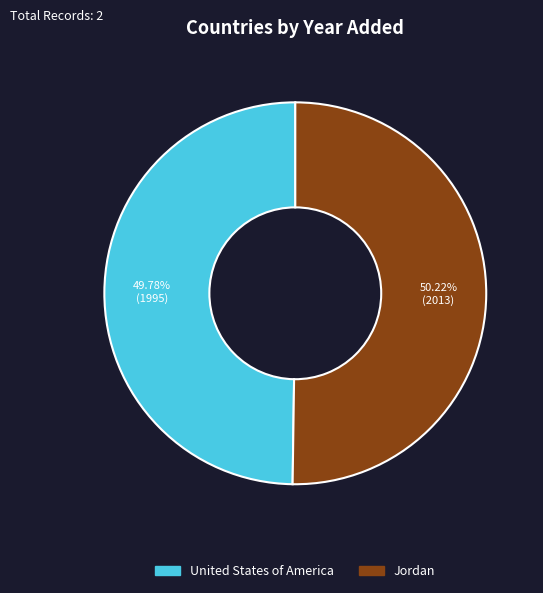

Do Jordan and United States of America together represent more than half of the pie?

Yes